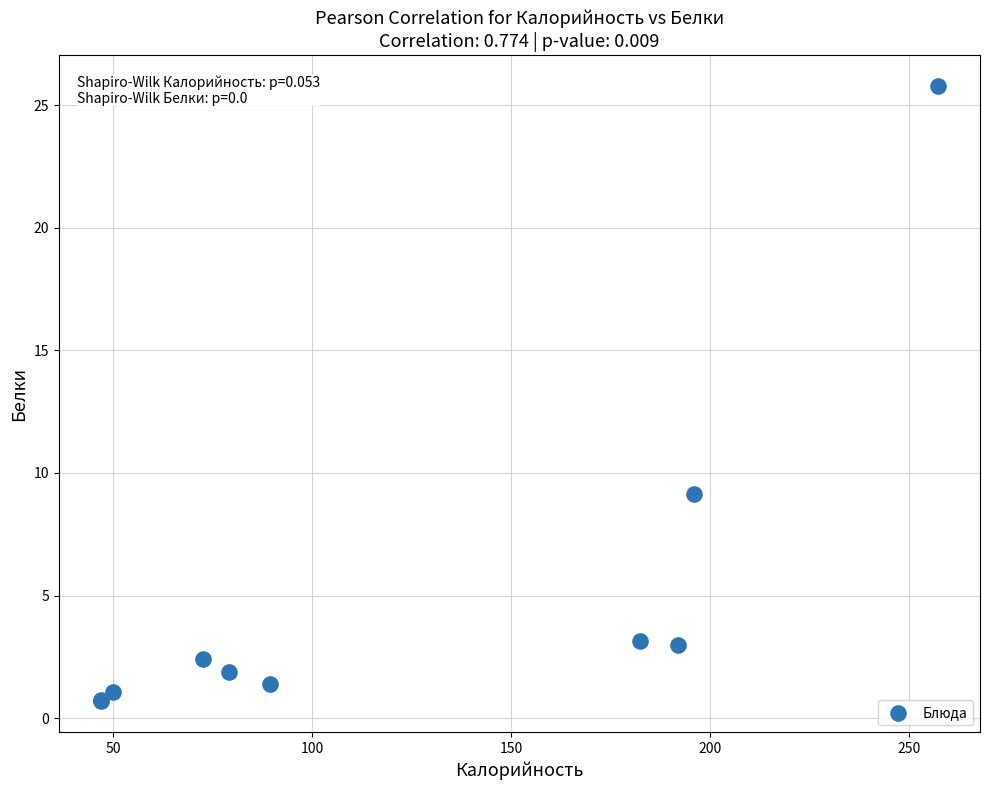

What Y value in the scatter plot is closest to 13?

9.2